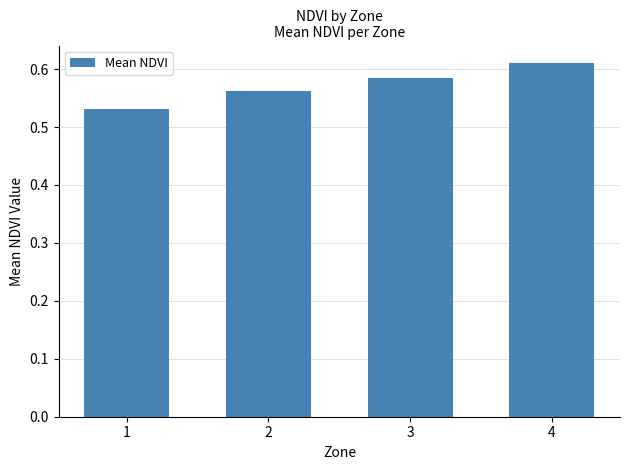

List the labels in order of value, largest first.

4, 3, 2, 1